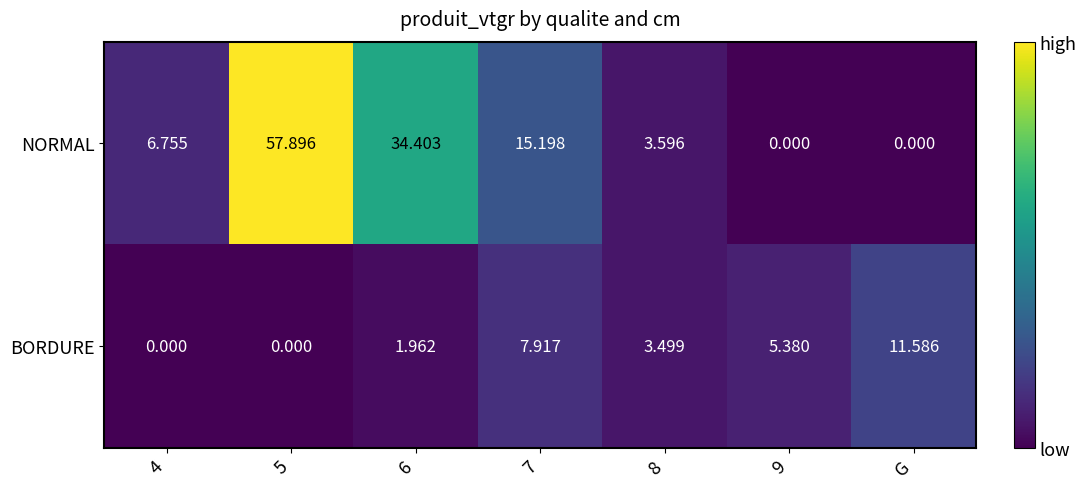

Count the number of data series in this chart.

2